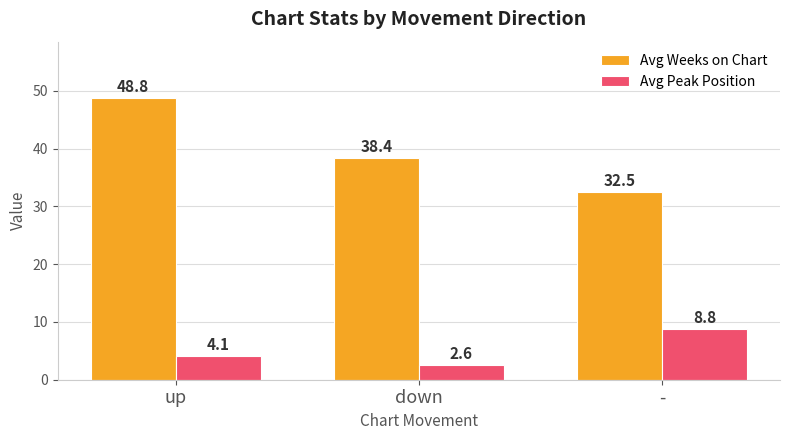

Count the number of categories in the chart.

3